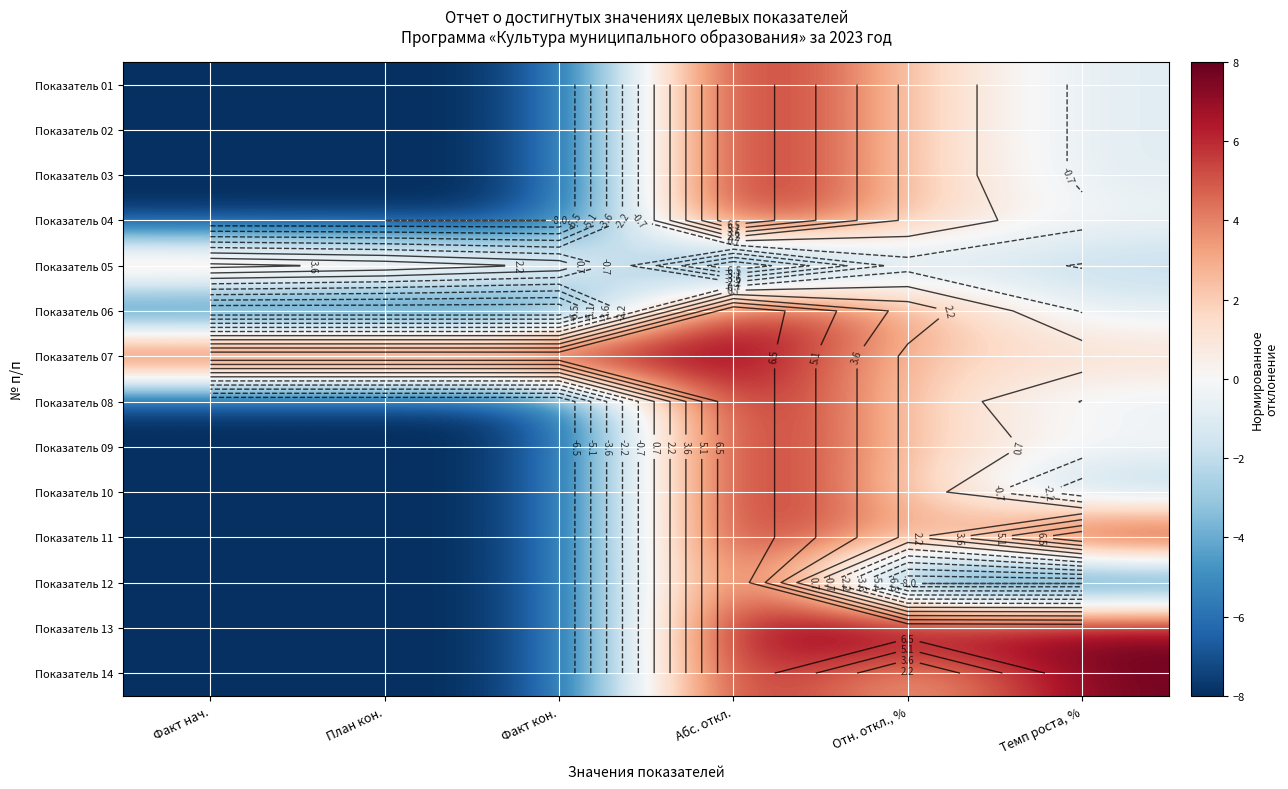

List the labels in order of Показатель 11 value, smallest first.

Факт нач., План кон., Факт кон., Отн. откл., %, Абс. откл., Темп роста, %